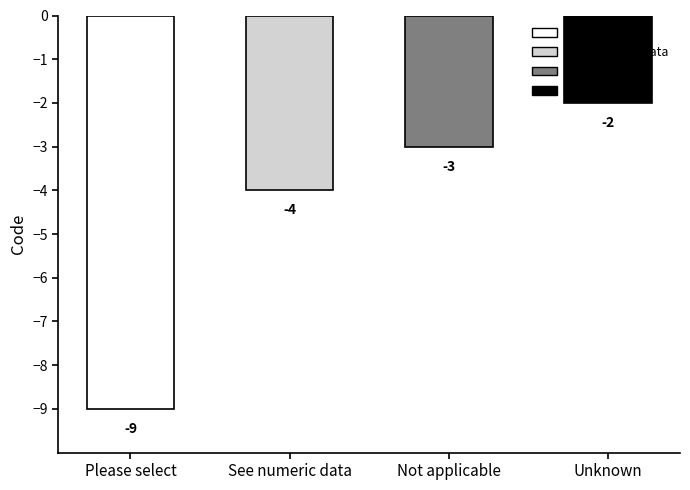

Which label corresponds to the largest value in the chart?

Unknown